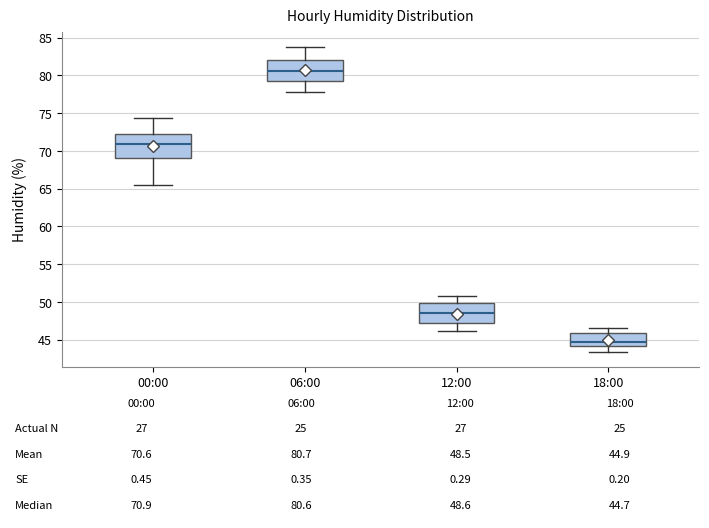

Which box's median line is the lowest?

18:00